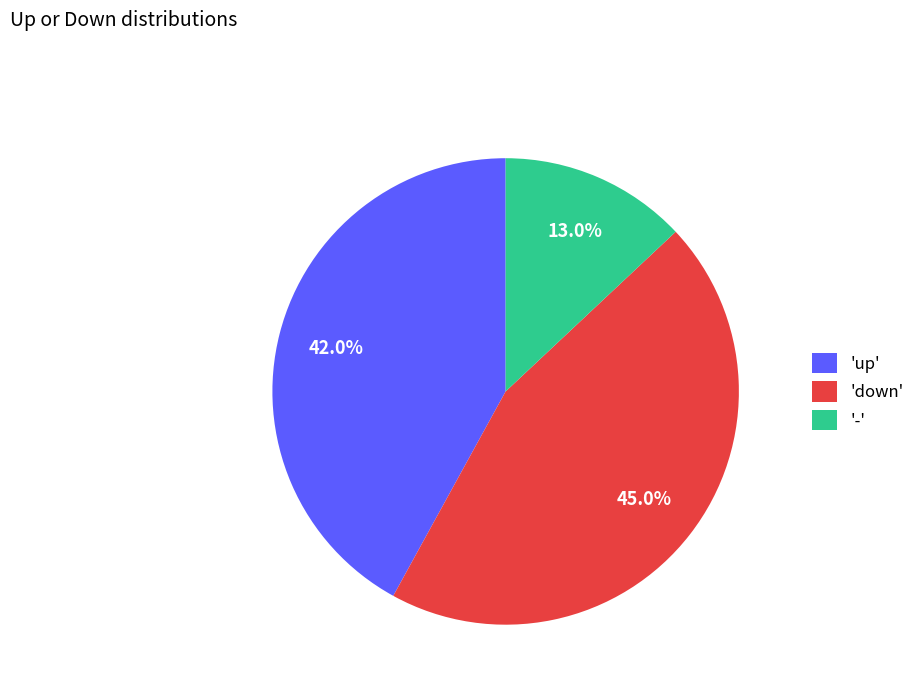

Which category has the biggest portion of the pie?

'down'